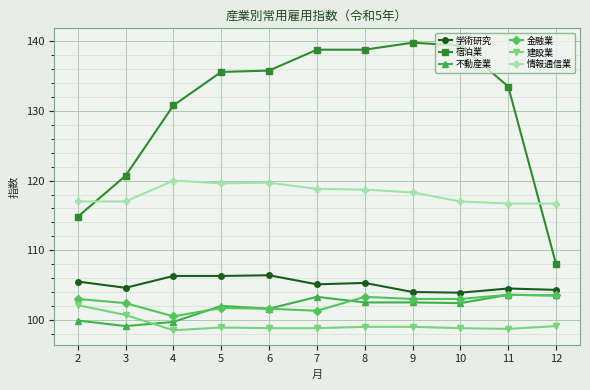

Where is 情報通信業 nearest to the value 118?

9